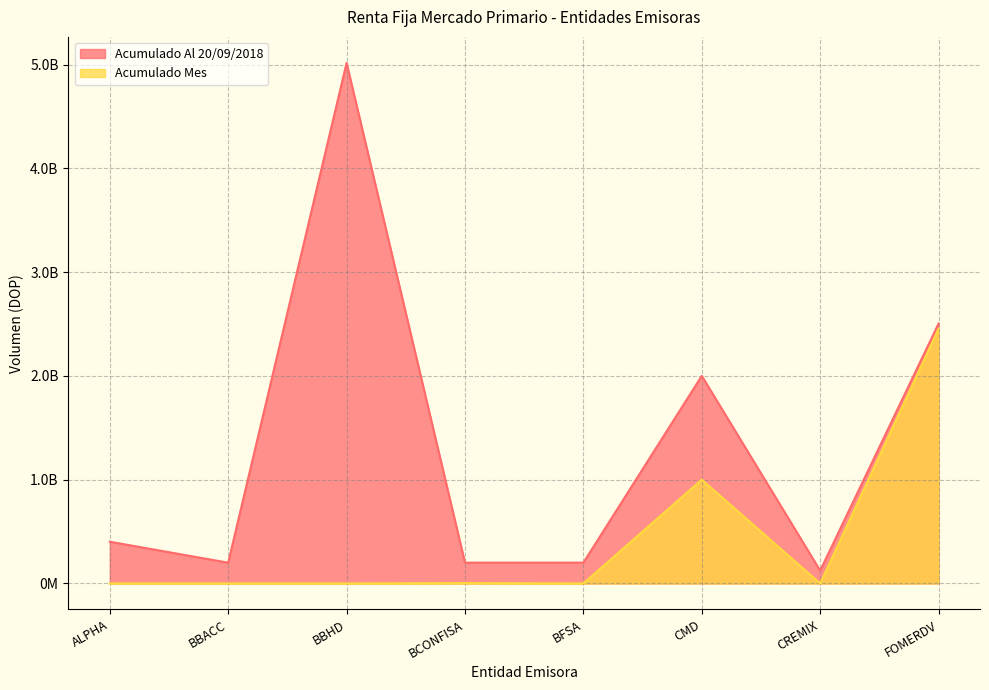

At ALPHA, list the series in order from largest to smallest.

Acumulado Al 20/09/2018, Acumulado Mes